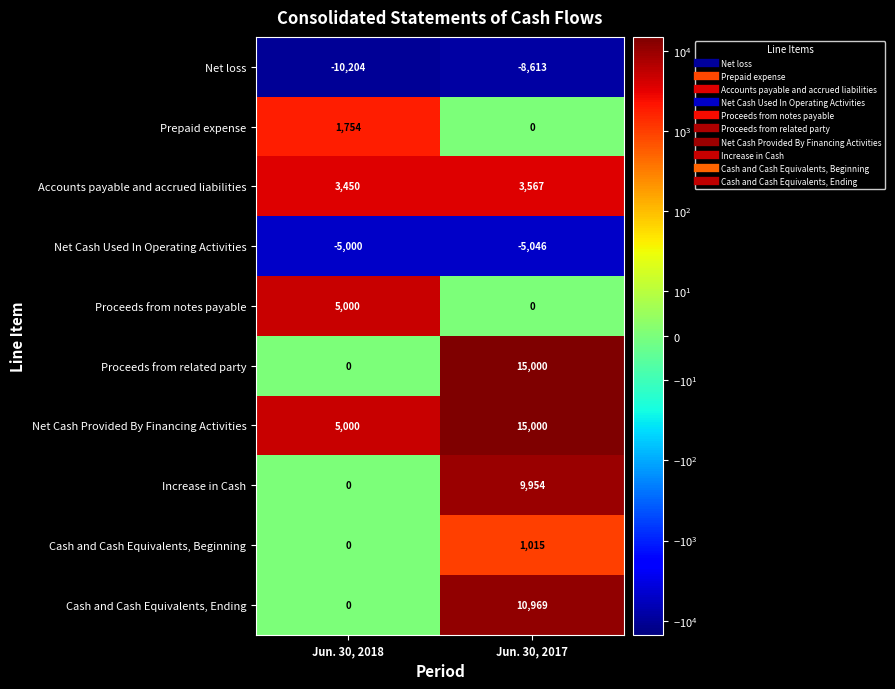

Reading left to right, list all the values displayed in this chart.

Net loss: Jun. 30, 2018=-10204	Jun. 30, 2017=-8613
Prepaid expense: Jun. 30, 2018=1754	Jun. 30, 2017=0
Accounts payable and accrued liabilities: Jun. 30, 2018=3450	Jun. 30, 2017=3567
Net Cash Used In Operating Activities: Jun. 30, 2018=-5000	Jun. 30, 2017=-5046
Proceeds from notes payable: Jun. 30, 2018=5000	Jun. 30, 2017=0
Proceeds from related party: Jun. 30, 2018=0	Jun. 30, 2017=15000
Net Cash Provided By Financing Activities: Jun. 30, 2018=5000	Jun. 30, 2017=15000
Increase in Cash: Jun. 30, 2018=0	Jun. 30, 2017=9954
Cash and Cash Equivalents, Beginning: Jun. 30, 2018=0	Jun. 30, 2017=1015
Cash and Cash Equivalents, Ending: Jun. 30, 2018=0	Jun. 30, 2017=10969